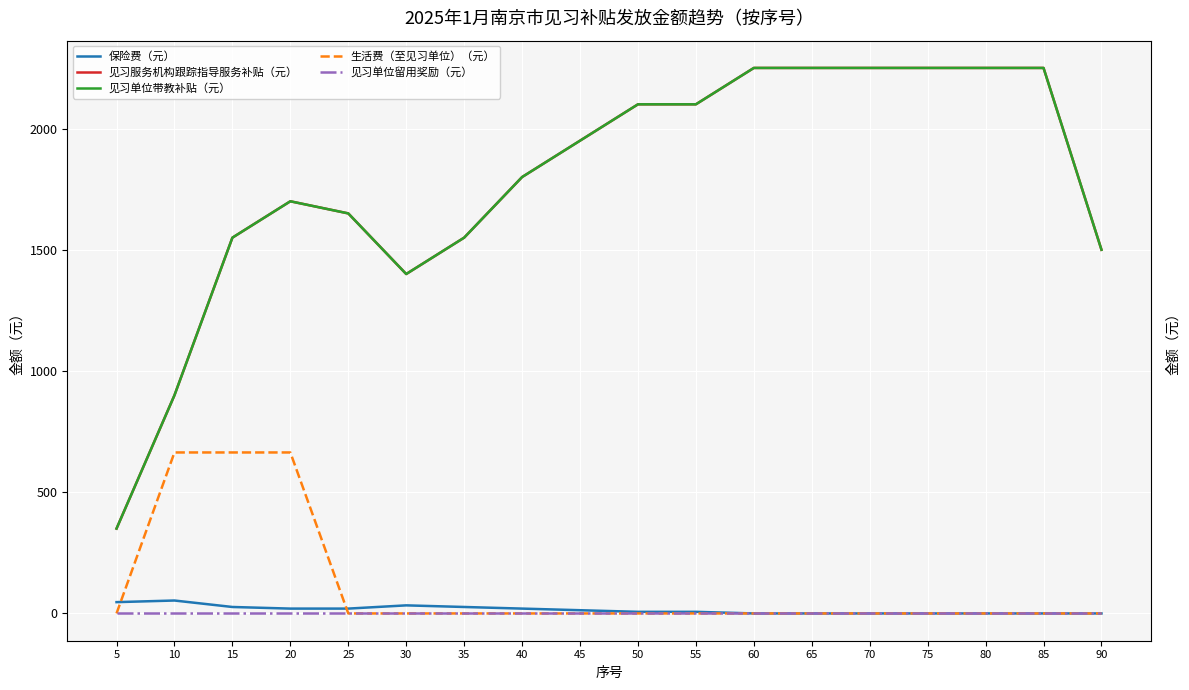

Rank the categories by 保险费（元） value from lowest to highest.

60, 65, 70, 75, 80, 85, 90, 50, 55, 45, 20, 25, 40, 15, 35, 30, 5, 10